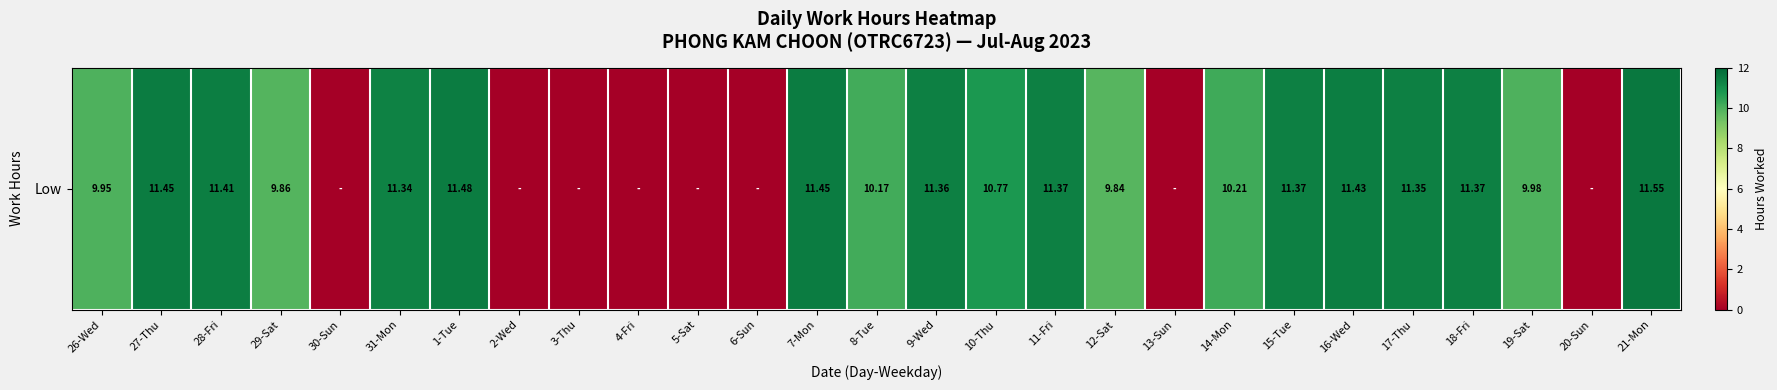

How many data points are less than 10?

12